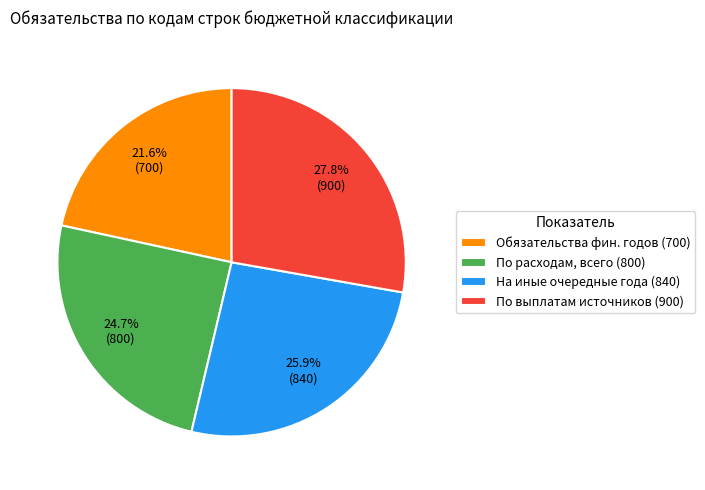

Is there a majority slice in this chart?

No